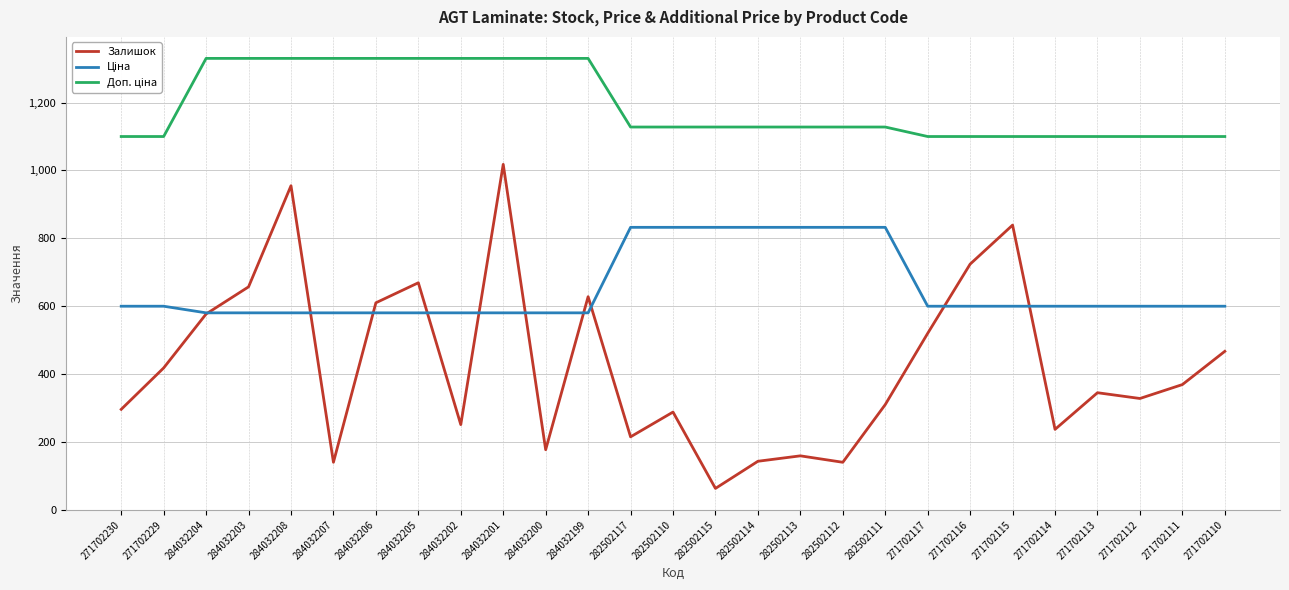

What is the spread (max minus min) of values at 271702230?

804.0